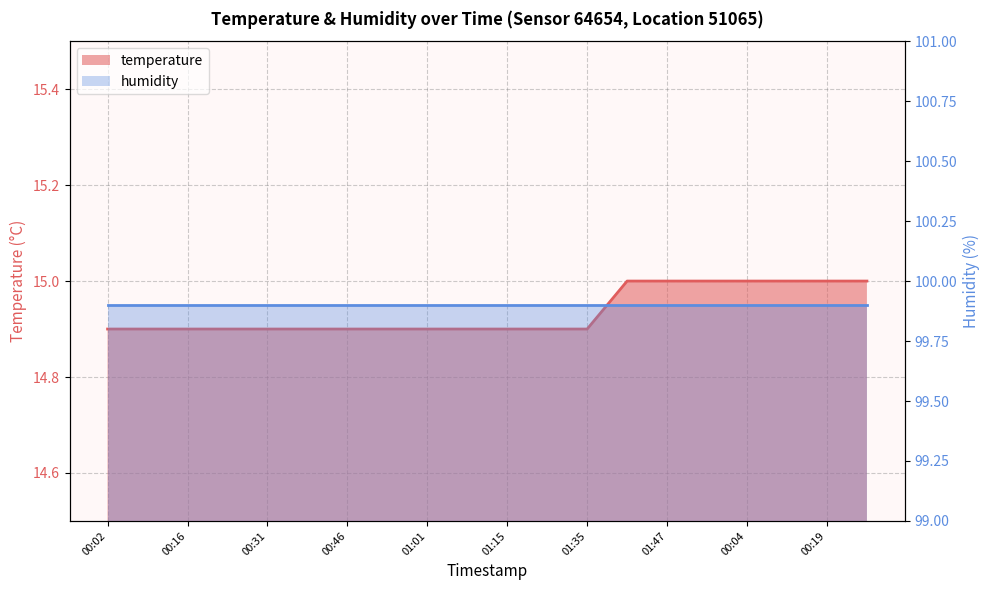

What is the value of the 3rd point from the left?

14.9